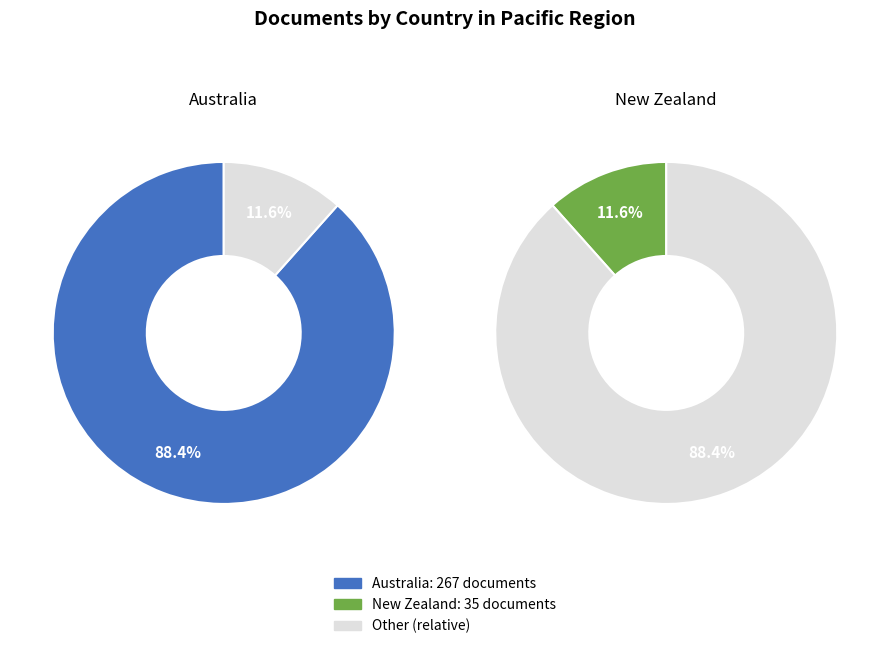

Is the sum of New Zealand and Australia greater than half?

Yes